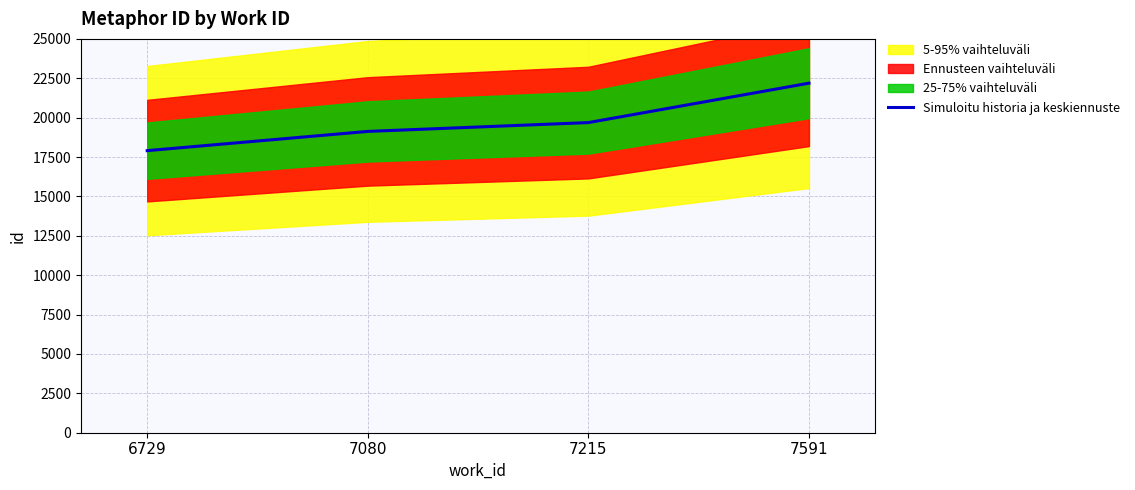

What is the value of the 4th point from the left?

22189